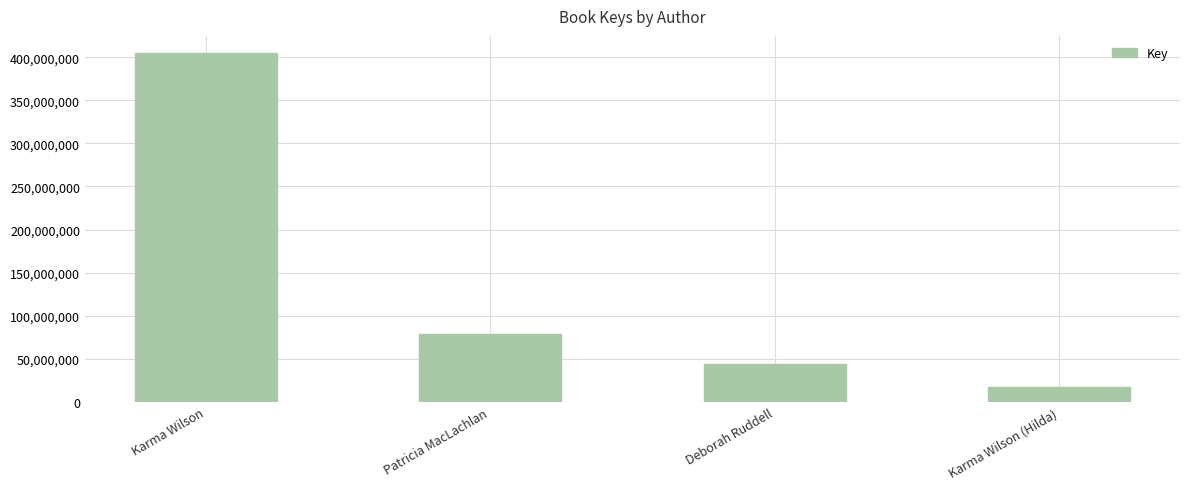

The chart shows a value of 221112450 at Karma Wilson. True or false?

False